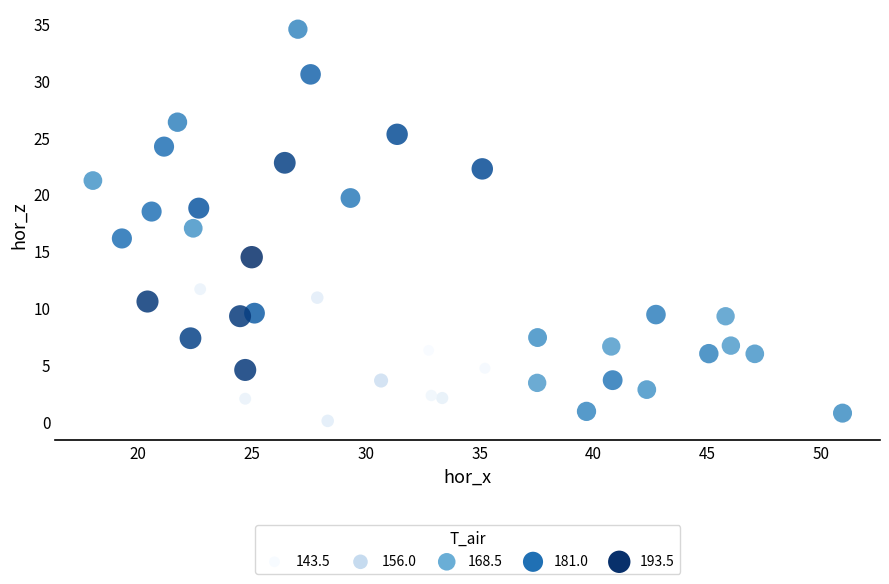

What is the range of Y values (max minus min)?

34.5